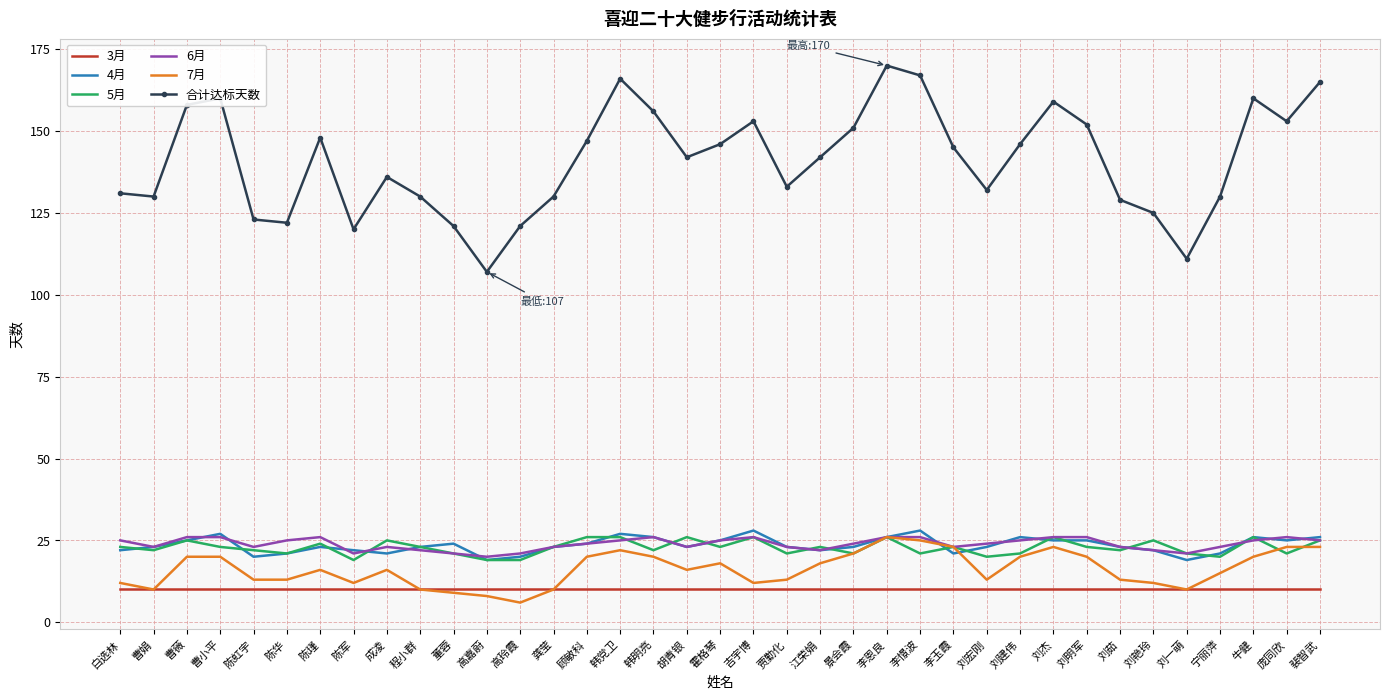

What is the sum of the 7月 values at 陈瑾 and 宁丽萍?

31